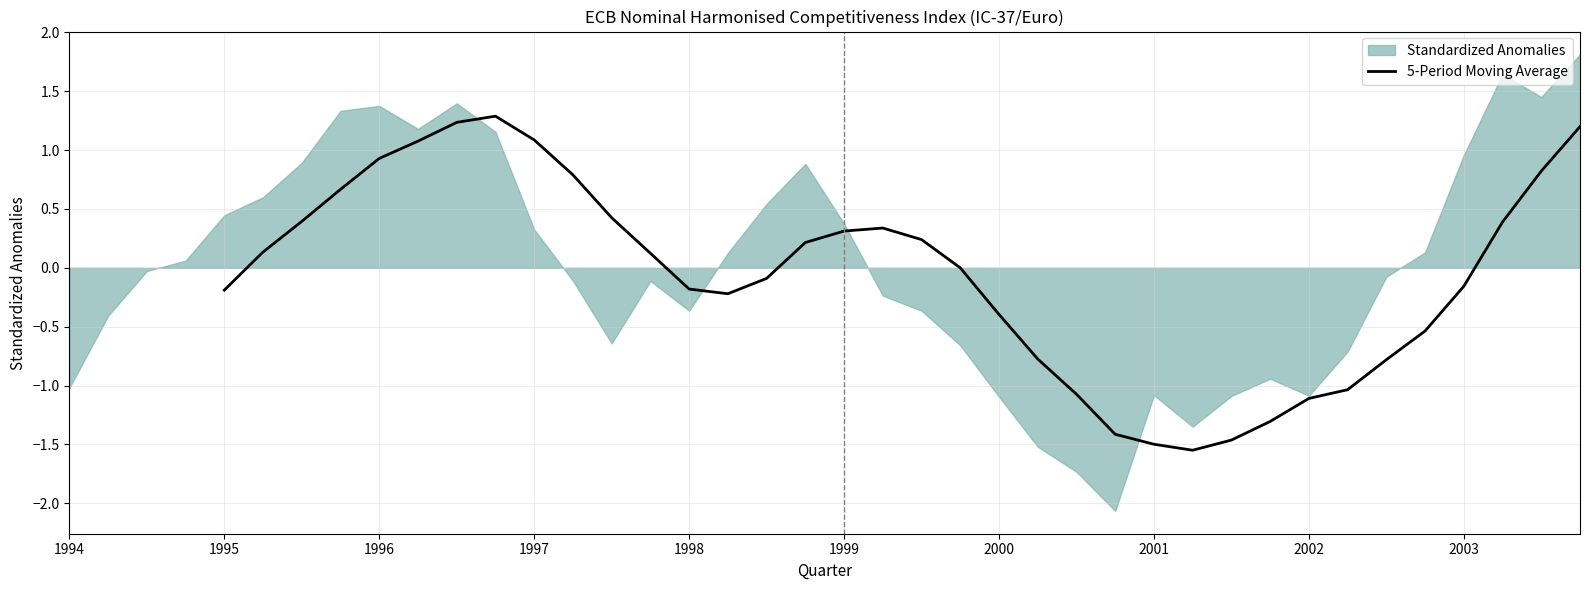

How many values are above zero?

18